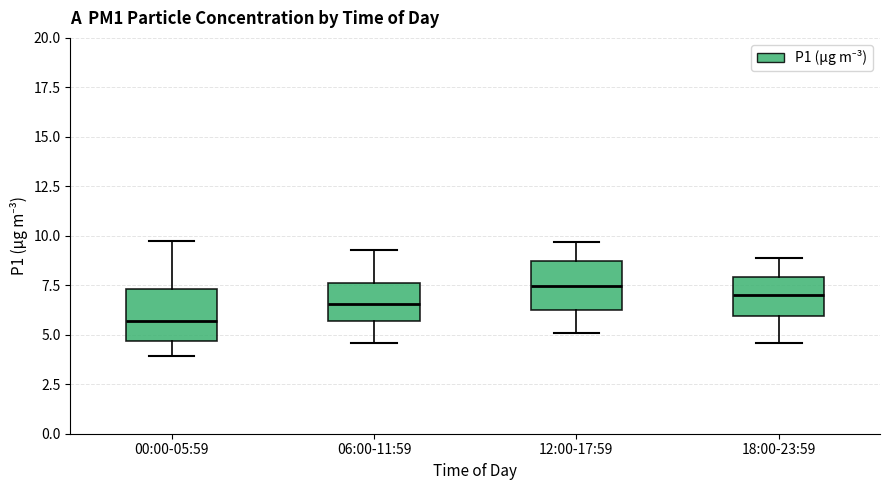

Where is the upper edge of the box for 00:00-05:59 on the y-axis? The values are not printed on the chart, so give them approximately, as read against the axis.

7.5